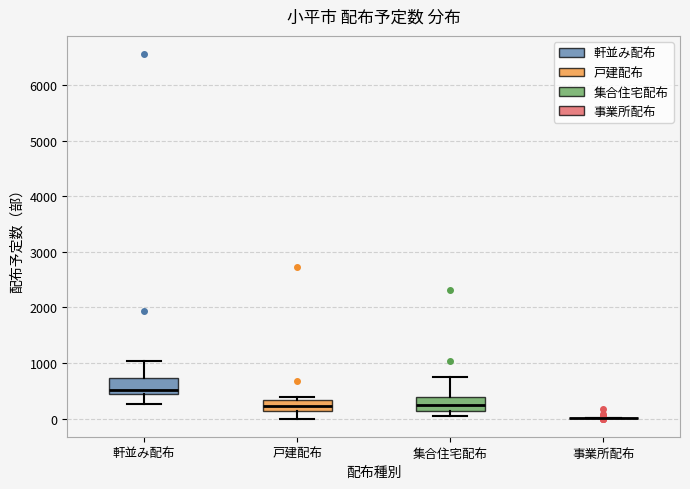

Reading left to right, transcribe this box plot: for each box, give where its median line is, the range the box spans, and where its two whiskers end, as read against the y-axis. The values are not printed on the chart, so give them approximately, as read against the axis.

軒並み配布: median 500, box 400 to 700, whiskers 300 to 1000
戸建配布: median 200, box 100 to 300, whiskers 0 to 400
集合住宅配布: median 200, box 100 to 400, whiskers 100 (just below the box's lower edge) to 700
事業所配布: box collapsed to a line at 0, whiskers 0 to 0